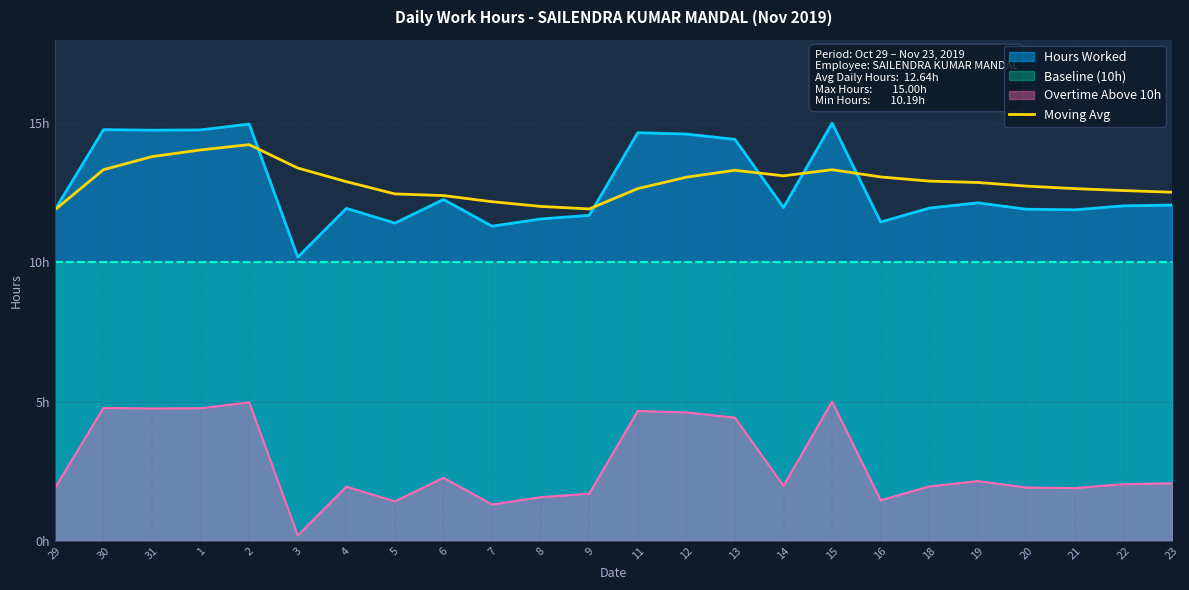

True or false: there are more than 2 points higher than both neighbors.

True